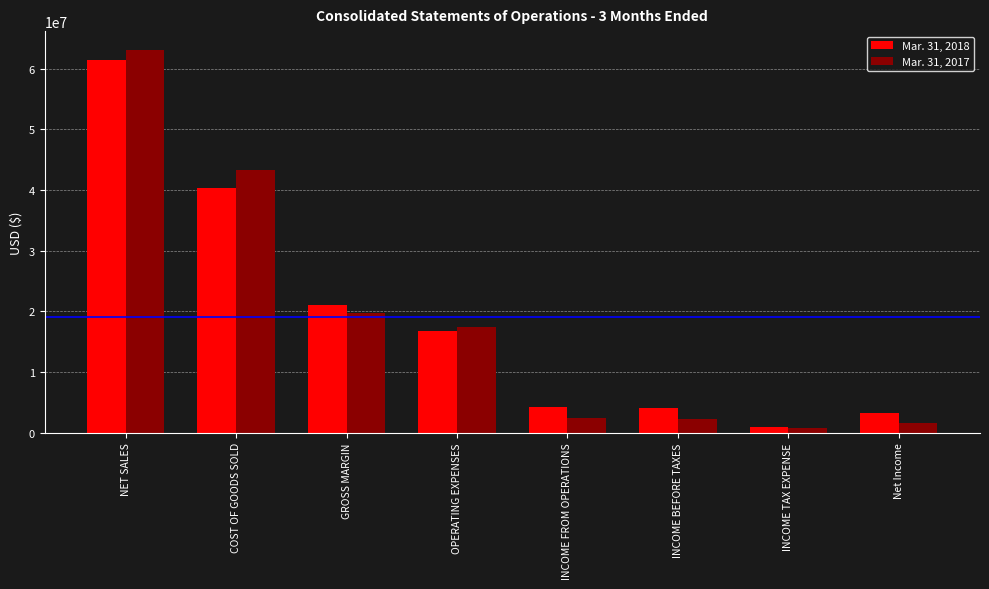

What is the difference between the maximum and minimum values in the Mar. 31, 2018 series?

60548673